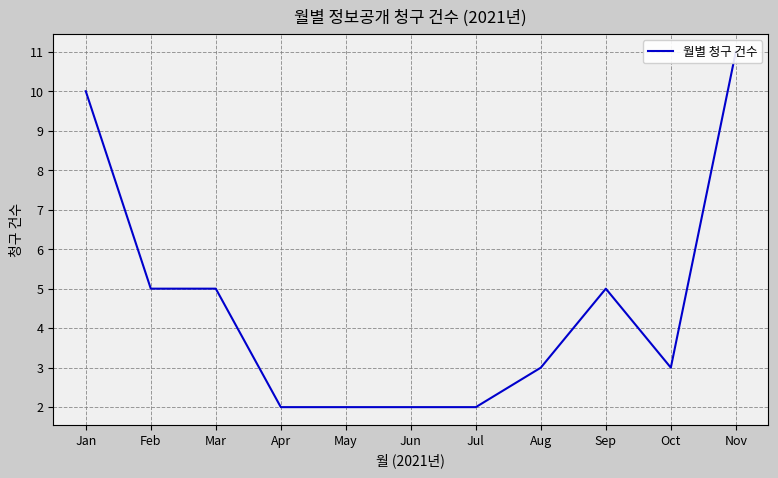

Approximately how many times larger is the value at Mar compared to Nov?

0.5